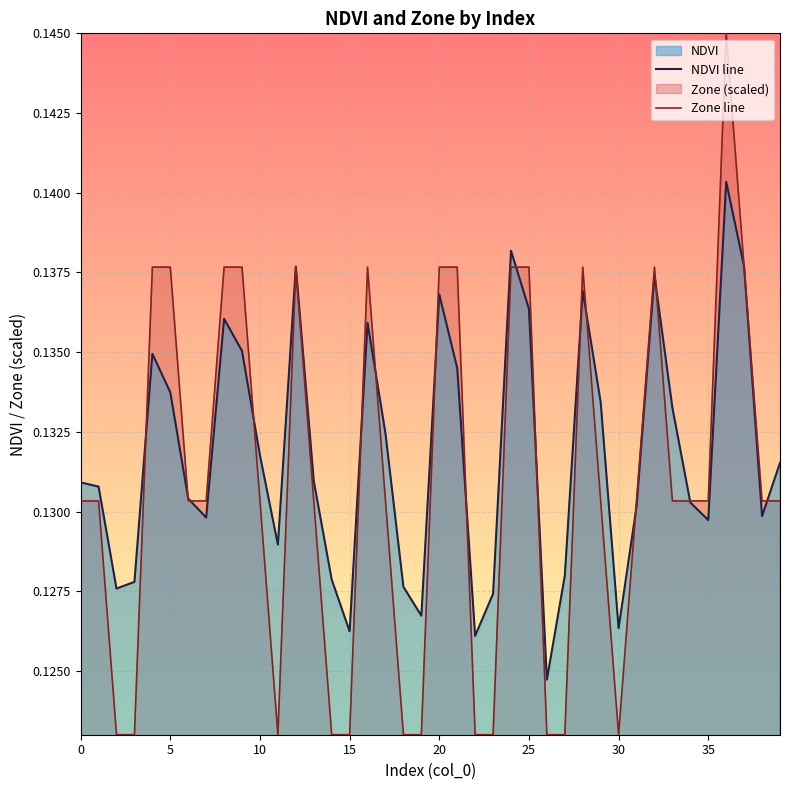

How many lines are shown in the chart?

2